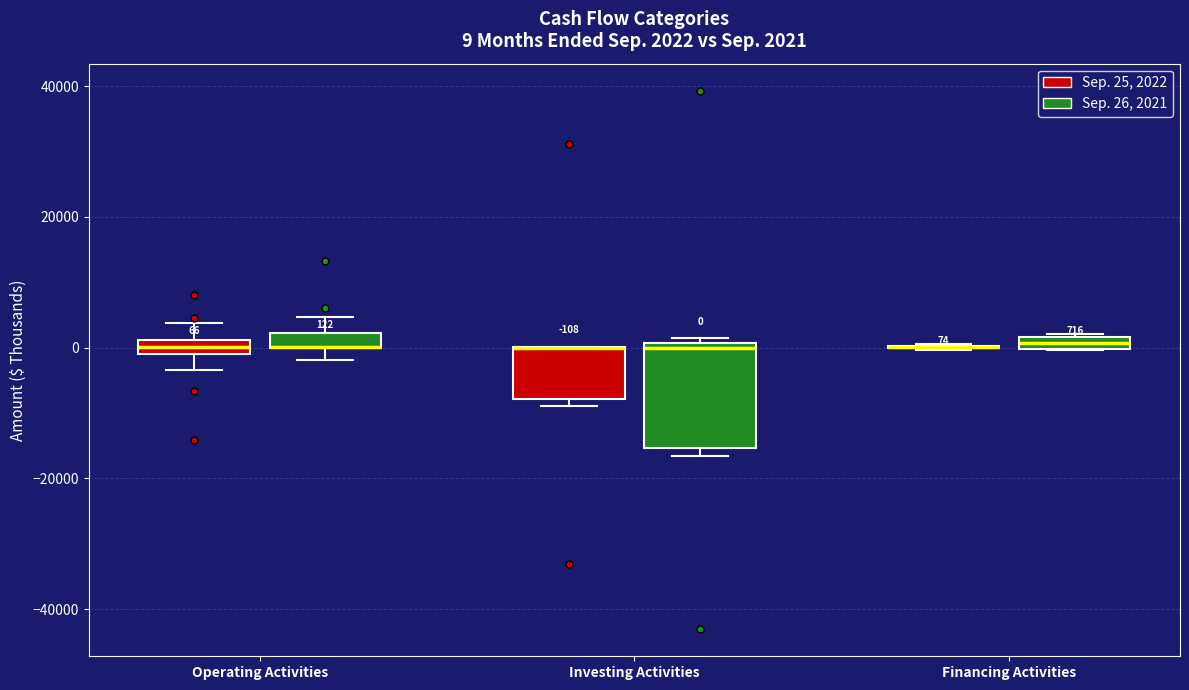

Which box is the tallest, from its lower edge to its upper edge?

Investing Activities (Sep. 26, 2021)